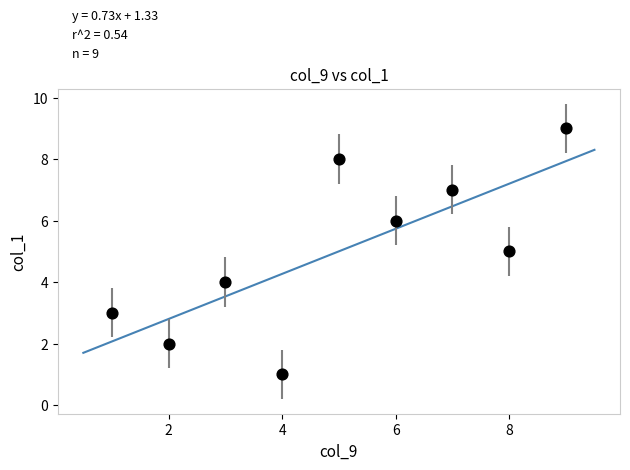

What is the average X value?

5